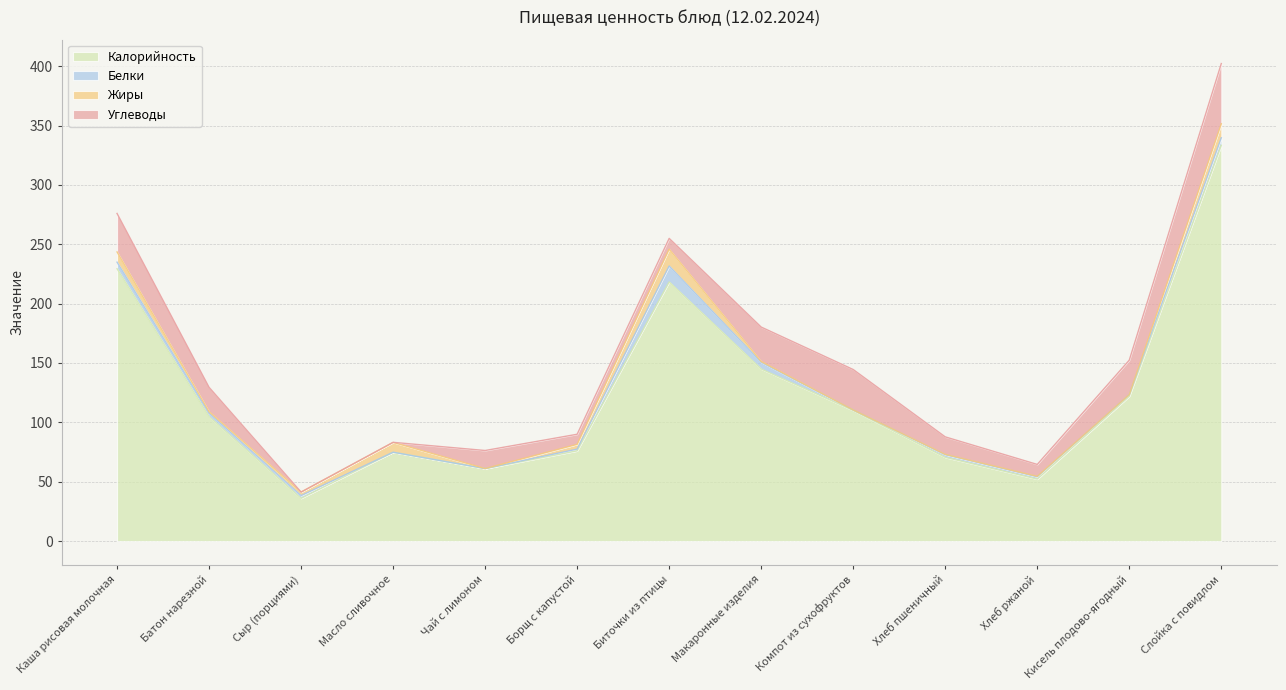

What is the sum of the Жиры values at Борщ с капустой and Хлеб ржаной?

4.4